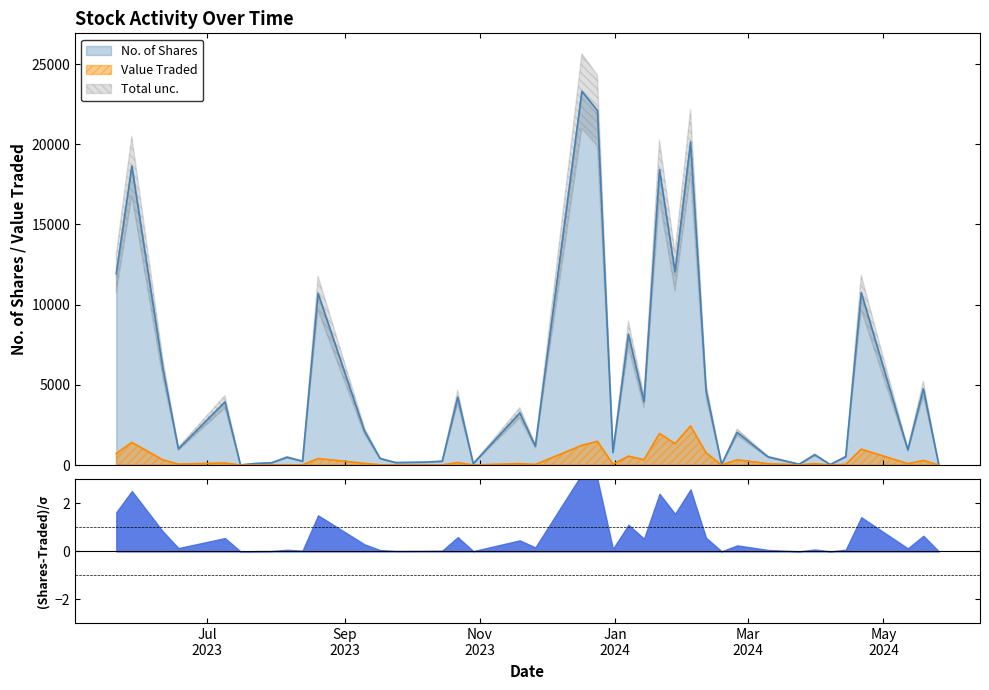

How many values in the Value Traded series are below 88?

20